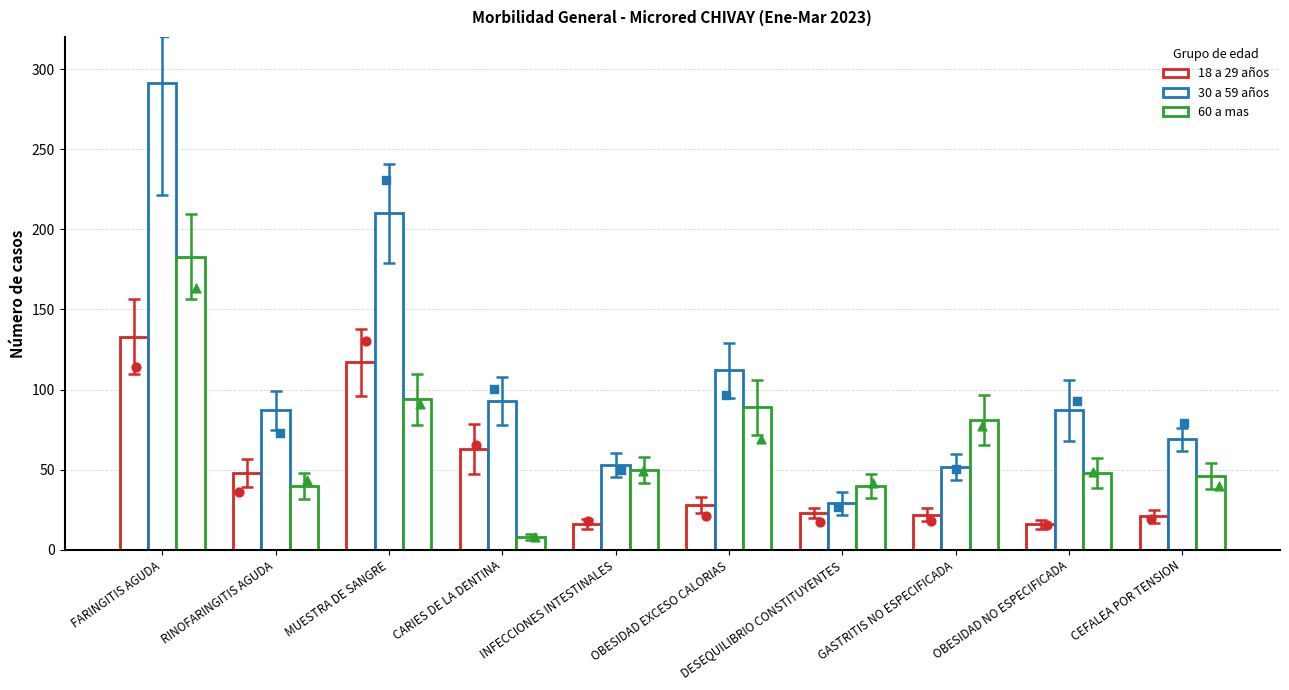

What are all the series names shown in the legend?

18 a 29 años, 30 a 59 años, 60 a mas